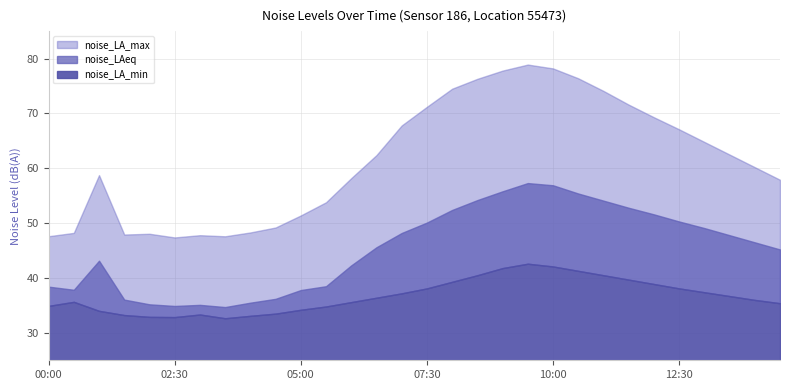

At 03:30, list the series in order from smallest to largest.

noise_LA_min, noise_LAeq, noise_LA_max